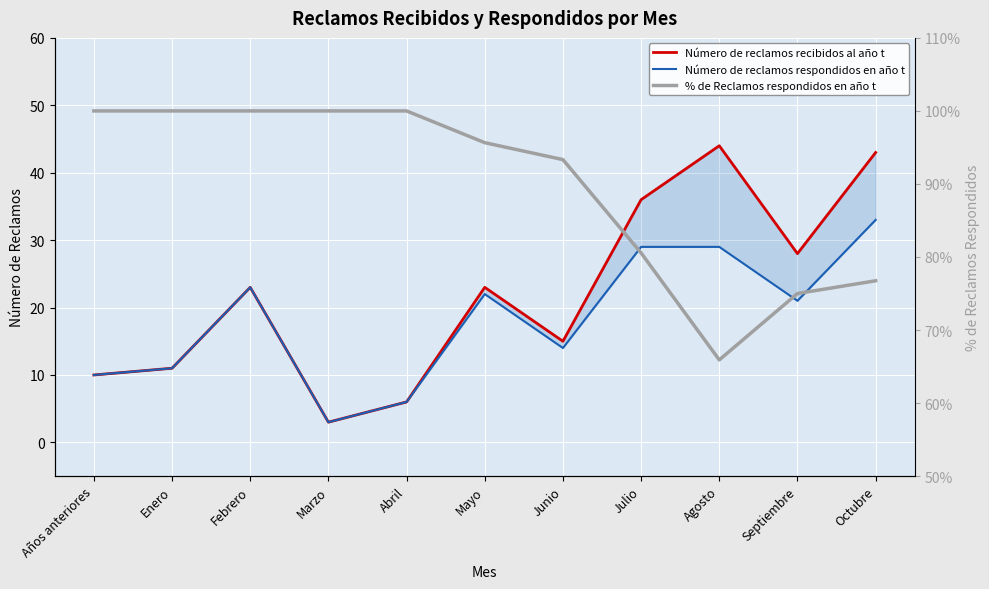

What are all the series names shown in the legend?

Número de reclamos recibidos al año t, Número de reclamos respondidos en año t, % de Reclamos respondidos en año t